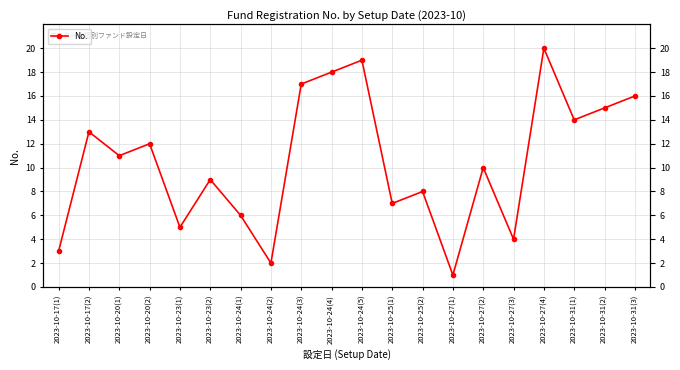

Where is the first local minimum?

2023-10-20(1)